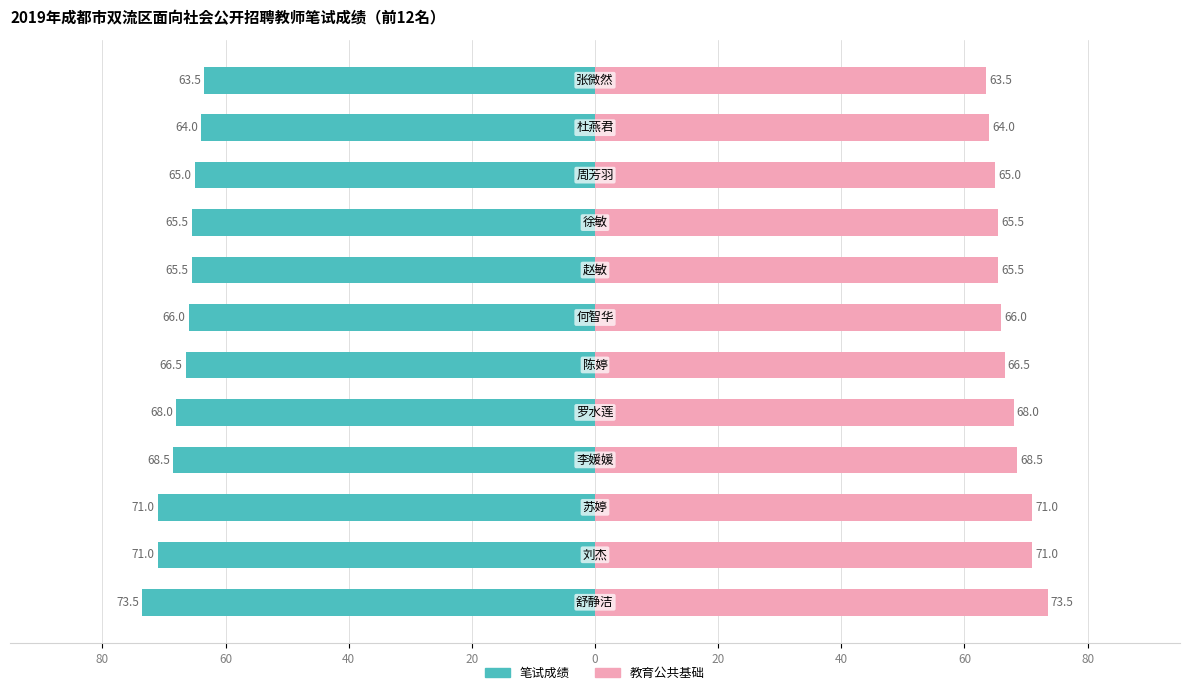

How many bars are there in total?

24